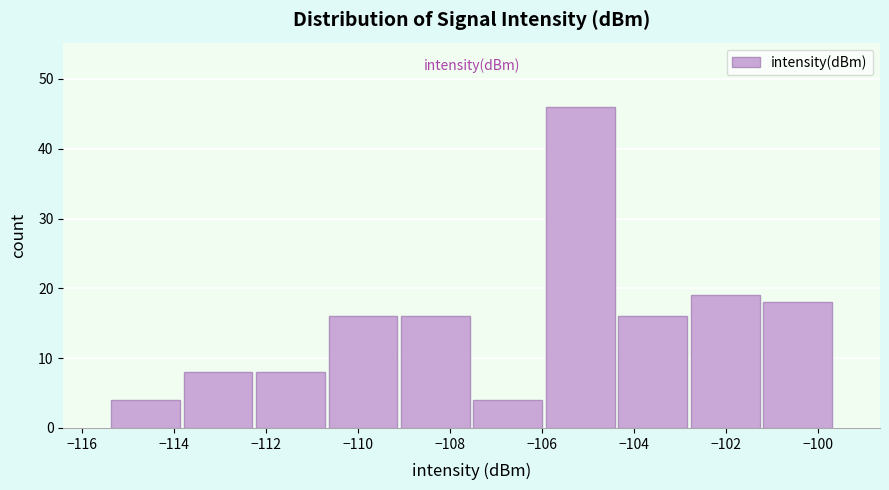

Over which range of the x-axis is the bar tallest?

-106.0 to -104.4